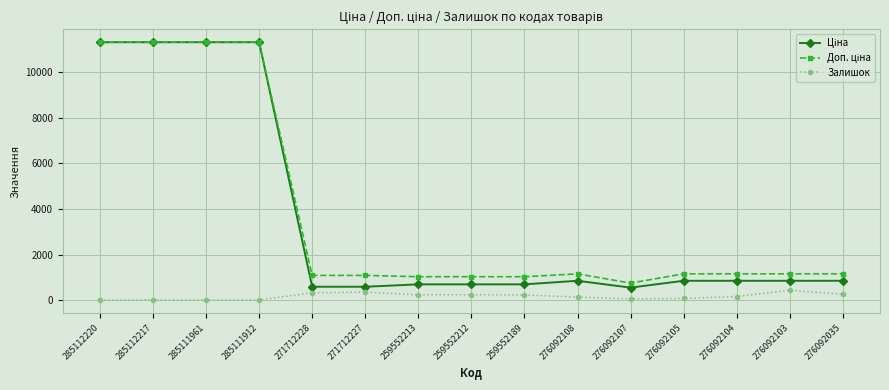

What is the spread (max minus min) of values at 271712228?

760.7